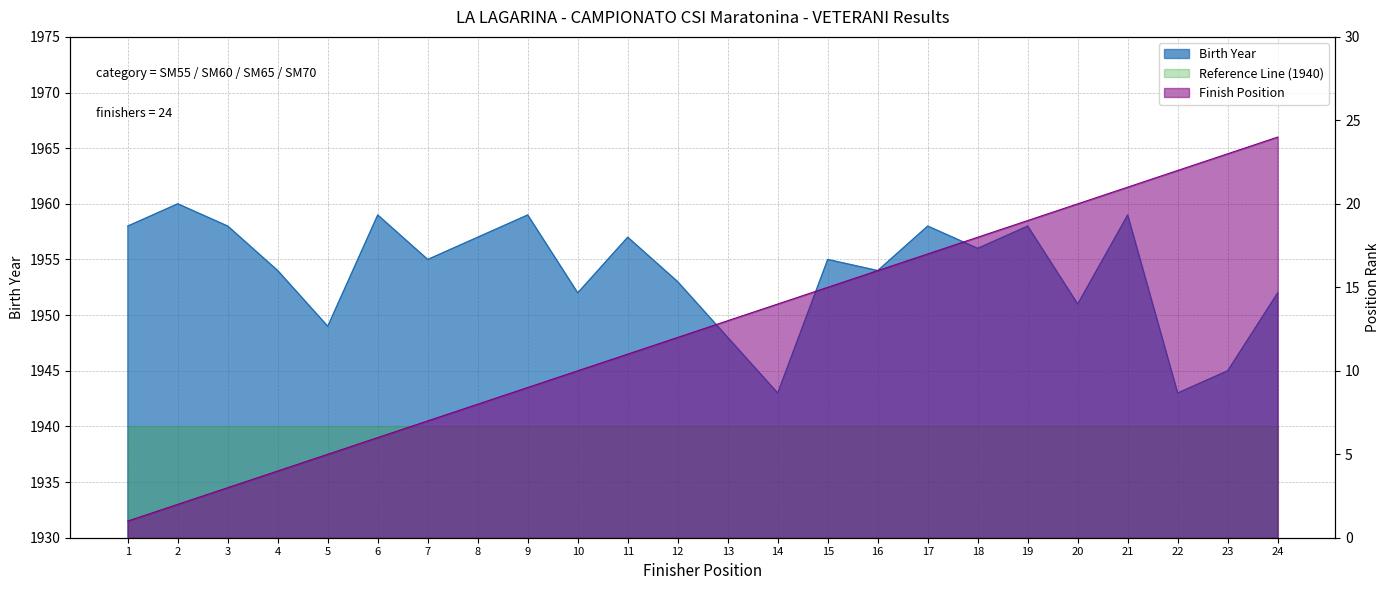

Reading left to right, extract all data points from this chart.

Birth Year: 1958	1960	1958	1954	1949	1959	1955	1957	1959	1952	1957	1953	1948	1943	1955	1954	1958	1956	1958	1951	1959	1943	1945	1952
Position: 1	2	3	4	5	6	7	8	9	10	11	12	13	14	15	16	17	18	19	20	21	22	23	24